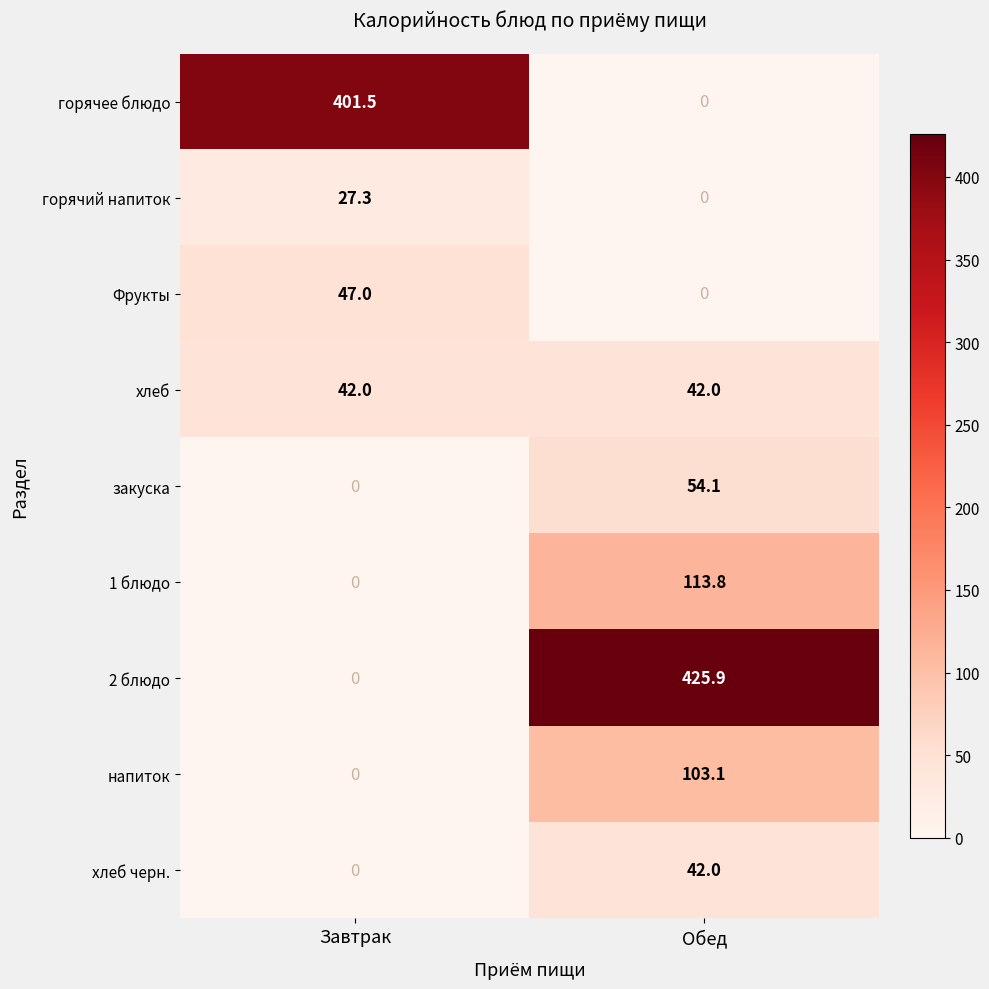

What is the maximum value shown in the chart?

425.9